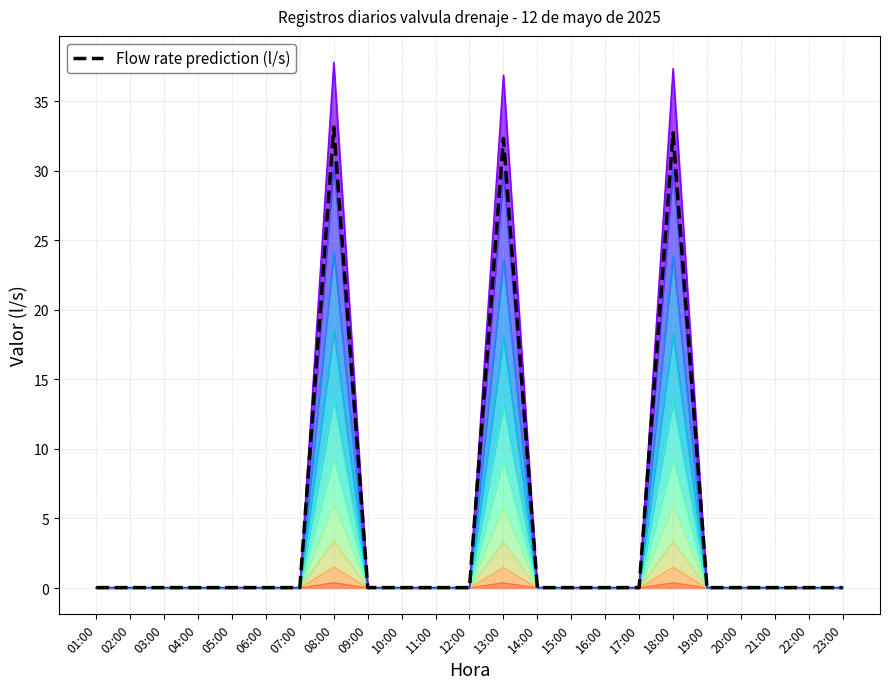

Rank the categories by value from lowest to highest.

01:00, 02:00, 03:00, 04:00, 05:00, 06:00, 07:00, 09:00, 10:00, 11:00, 12:00, 14:00, 15:00, 16:00, 17:00, 19:00, 20:00, 21:00, 22:00, 23:00, 13:00, 18:00, 08:00